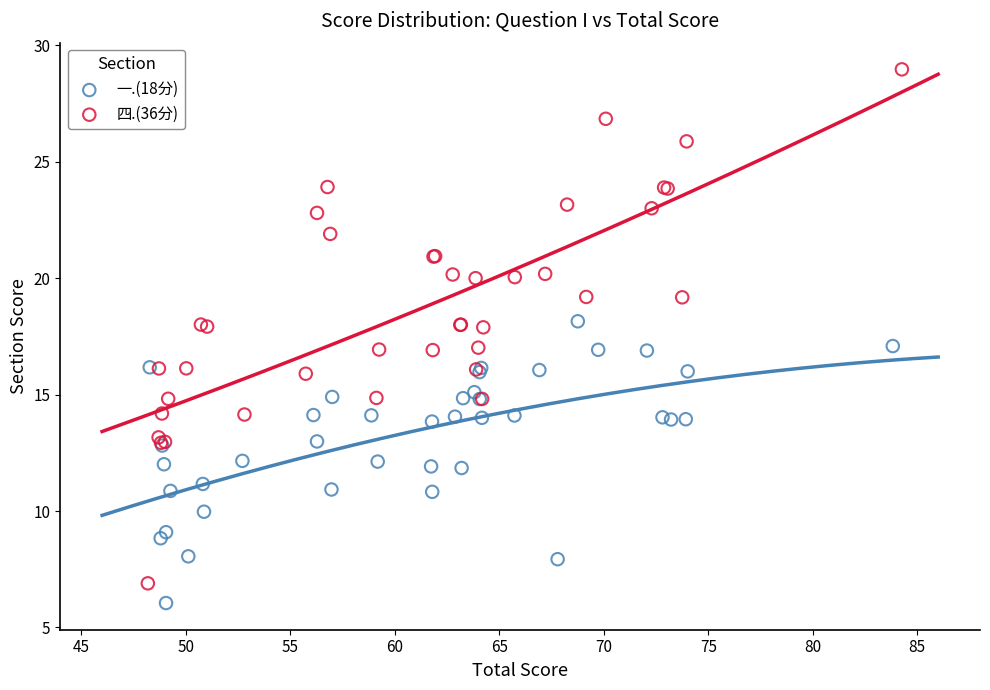

Which series has the largest Y range (max minus min)?

四.(36分)